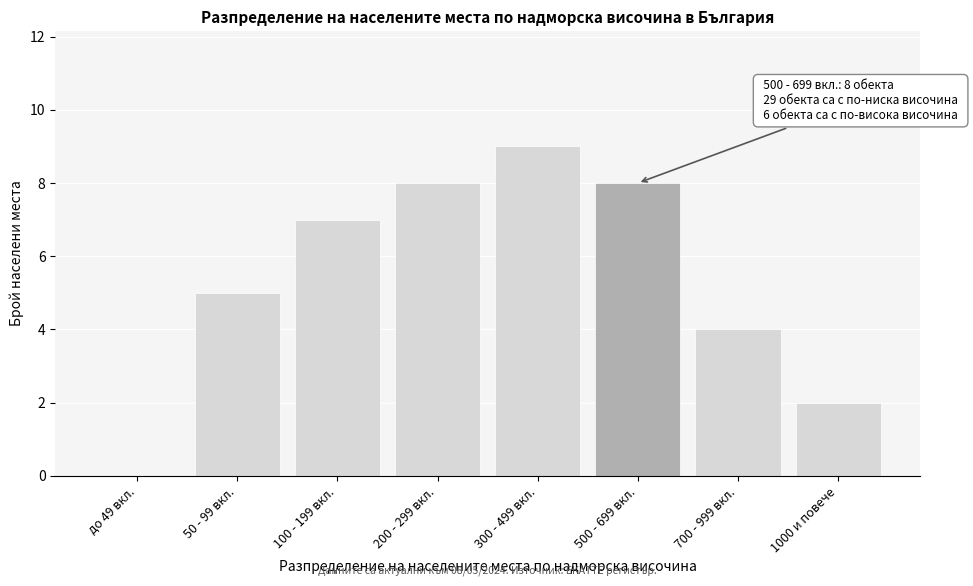

Reading left to right, what are all the values shown in this chart?

до 49 вкл.=0	50 - 99 вкл.=5	100 - 199 вкл.=7	200 - 299 вкл.=8	300 - 499 вкл.=9	500 - 699 вкл.=8	700 - 999 вкл.=4	1000 и повече=2